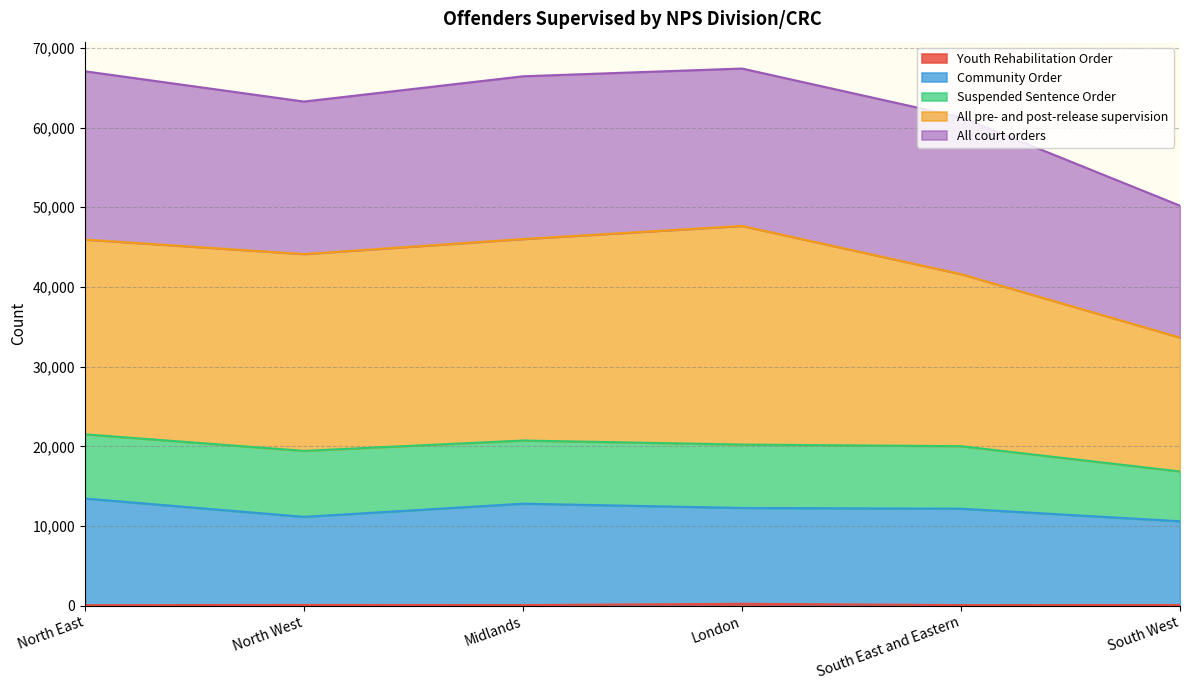

What is the label of the 5th point from the left?

South East and Eastern